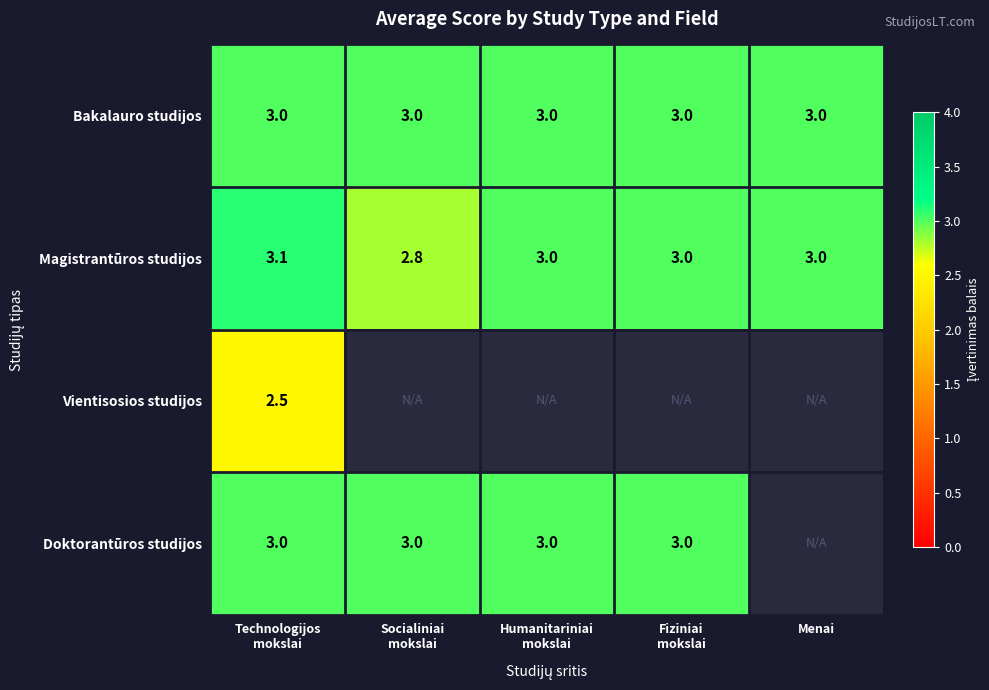

What is the highest value of the Magistrantūros studijos series?

3.1